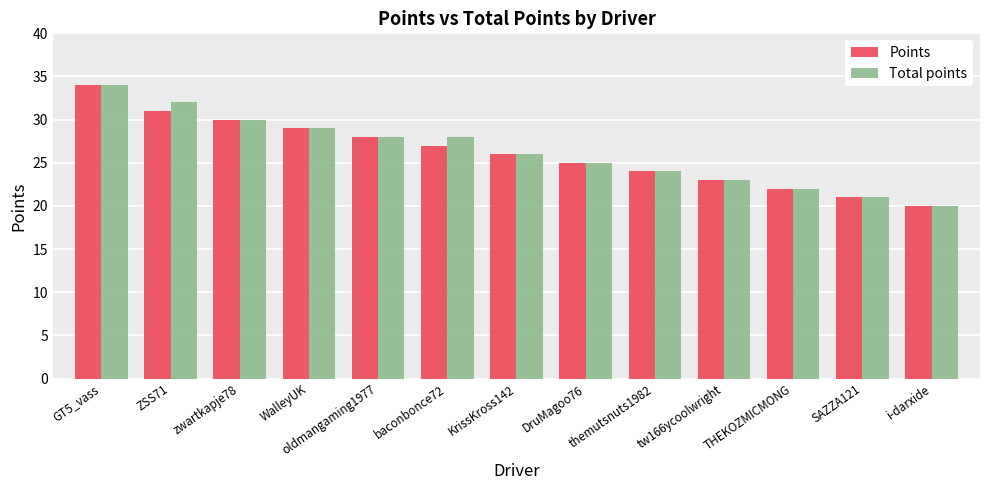

At which label does Total points reach its minimum?

i-darxide